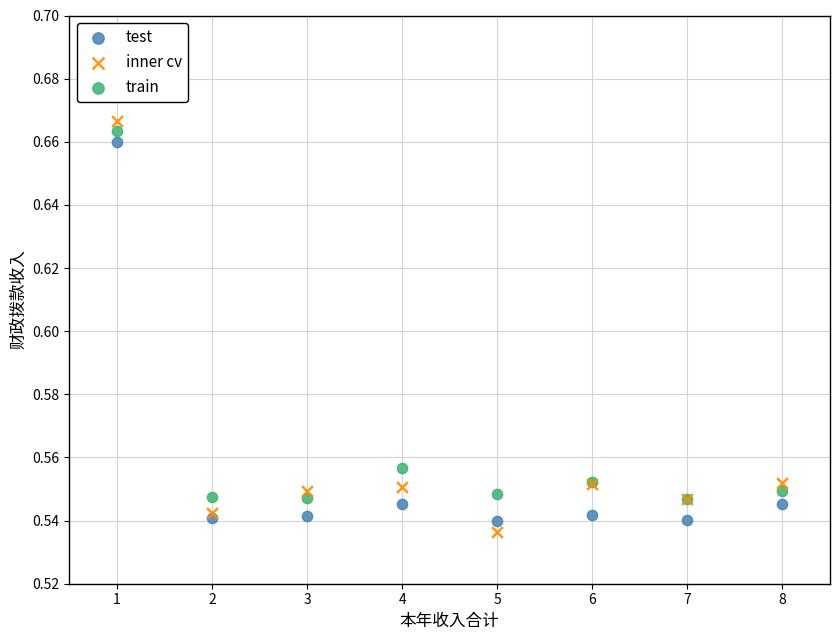

What are all the series names shown in the legend?

test, inner cv, train